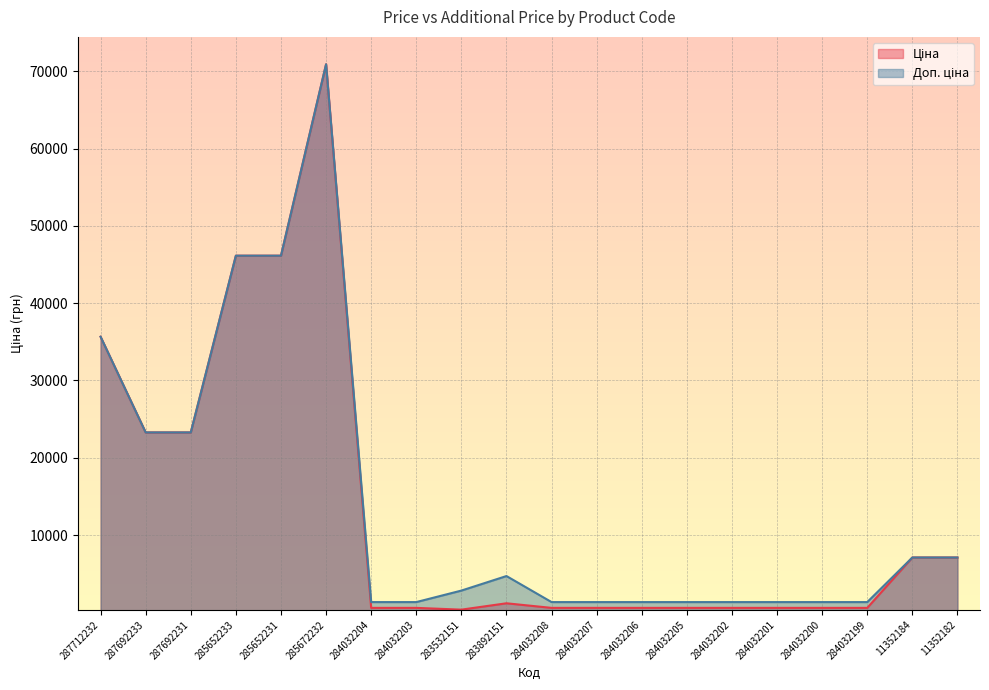

Reading left to right, transcribe all the data shown in this chart.

Ціна: 287712232=35659.4	287692233=23278.2	287692231=23278.2	285652233=46143.9	285652231=46143.9	285672232=70906.0	284032204=580.4	284032203=580.4	283532151=352.2	283892151=1174.7	284032208=580.4	284032207=580.4	284032206=580.4	284032205=580.4	284032202=580.4	284032201=580.4	284032200=580.4	284032199=580.4	11352184=7098.8	11352182=7098.8
Доп. ціна: 287712232=35659.4	287692233=23278.2	287692231=23278.2	285652233=46143.9	285652231=46143.9	285672232=70906.0	284032204=1330.3	284032203=1330.3	283532151=2818.0	283892151=4698.8	284032208=1330.3	284032207=1330.3	284032206=1330.3	284032205=1330.3	284032202=1330.3	284032201=1330.3	284032200=1330.3	284032199=1330.3	11352184=7098.8	11352182=7098.8